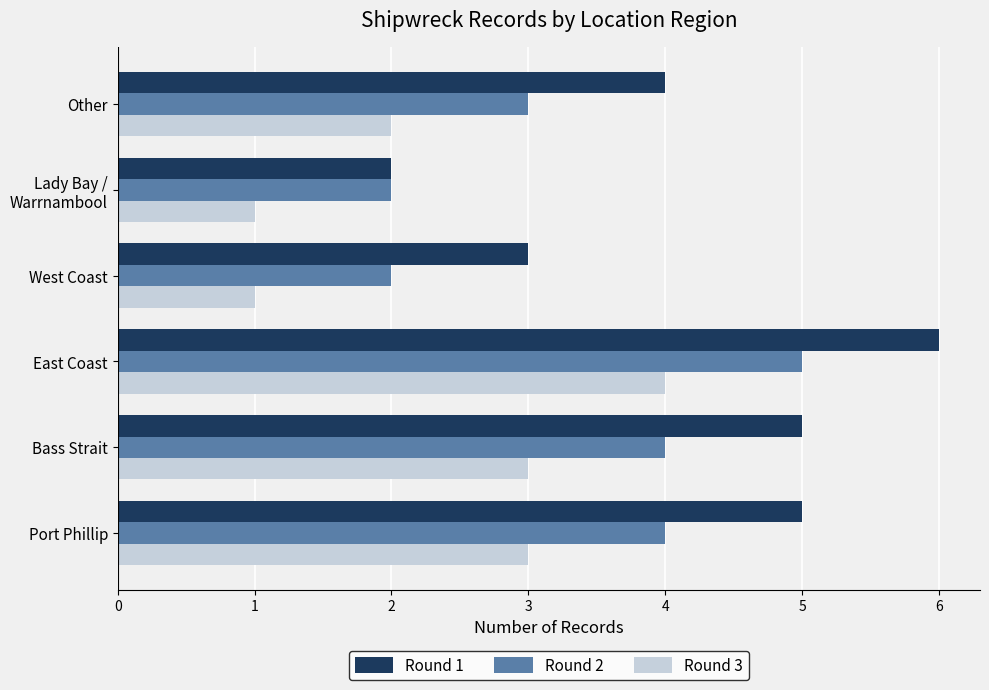

Rank the series at Port Phillip from highest to lowest value.

Round 1, Round 2, Round 3